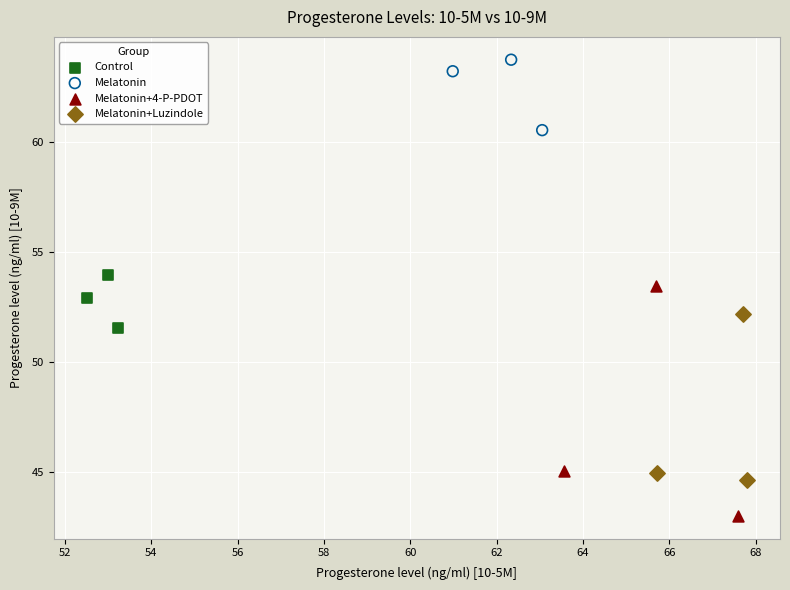

Which series has the widest spread of Y values?

Melatonin+4-P-PDOT